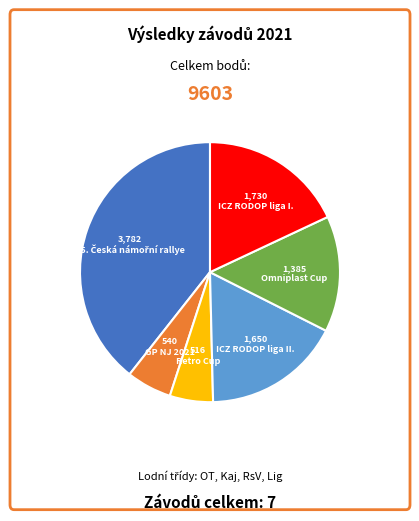

Is there any slice that represents more than half of the pie?

No